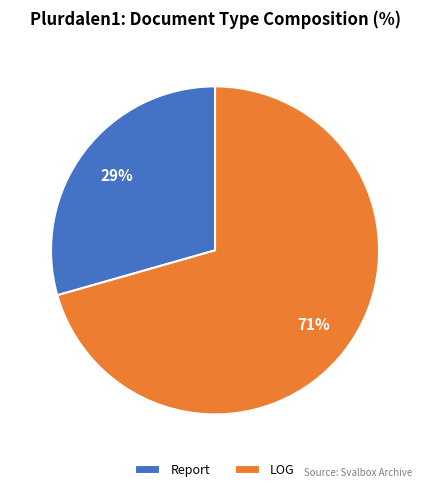

To the nearest percent, what portion does Report represent?

29%